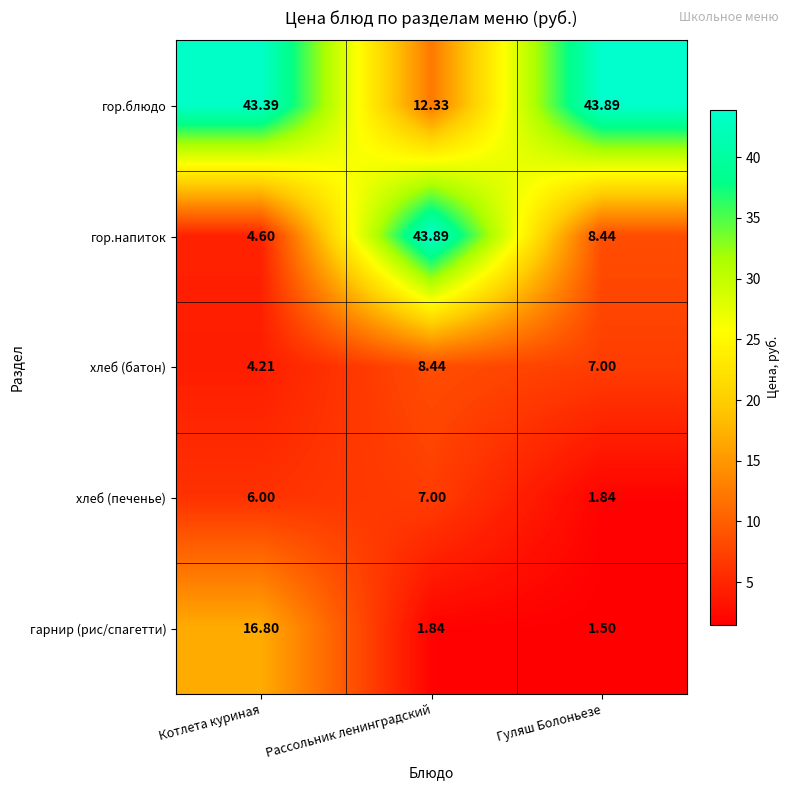

Where is хлеб (батон) nearest to the value 6?

Гуляш Болоньезе